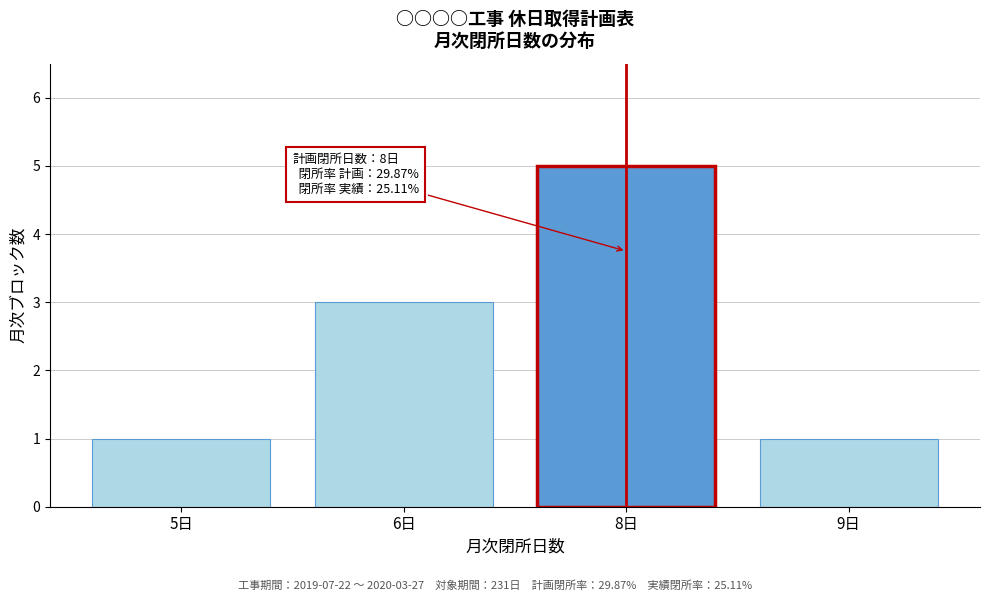

Reading left to right, extract all data points from this chart.

5日=1	6日=3	8日=5	9日=1